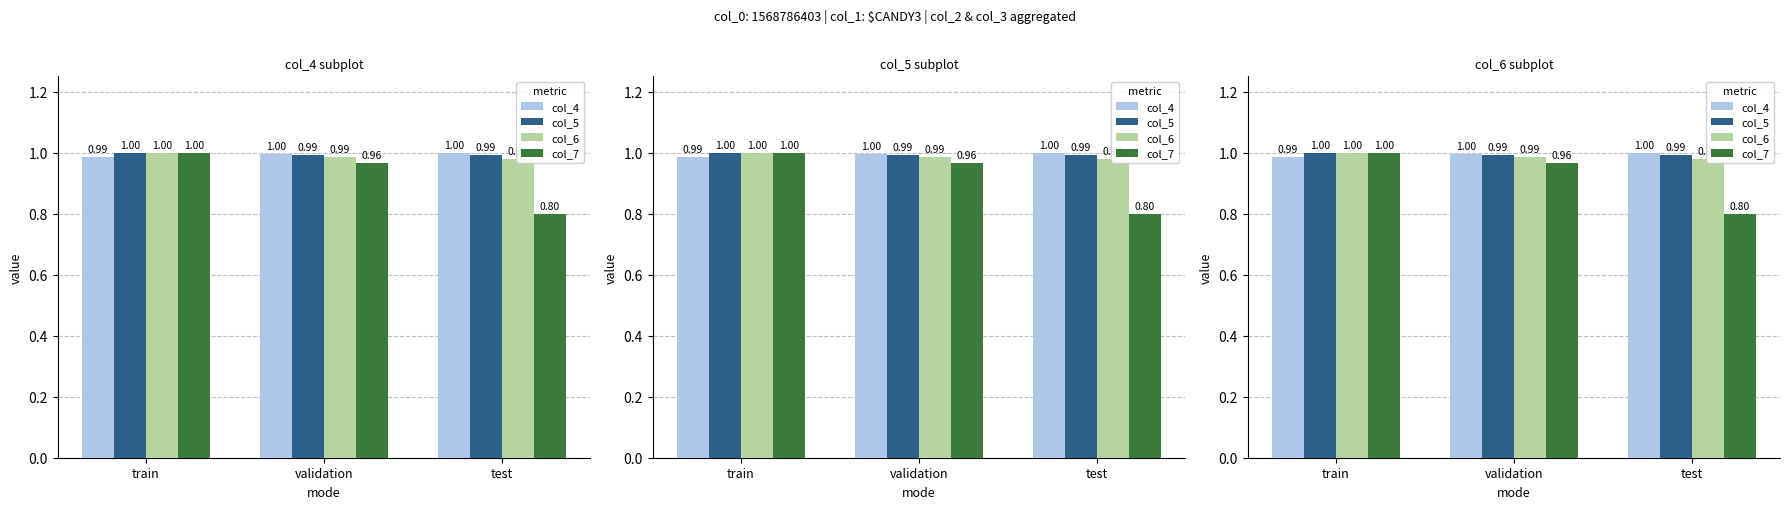

The value of col_6 at train is 1.0. True or false?

True